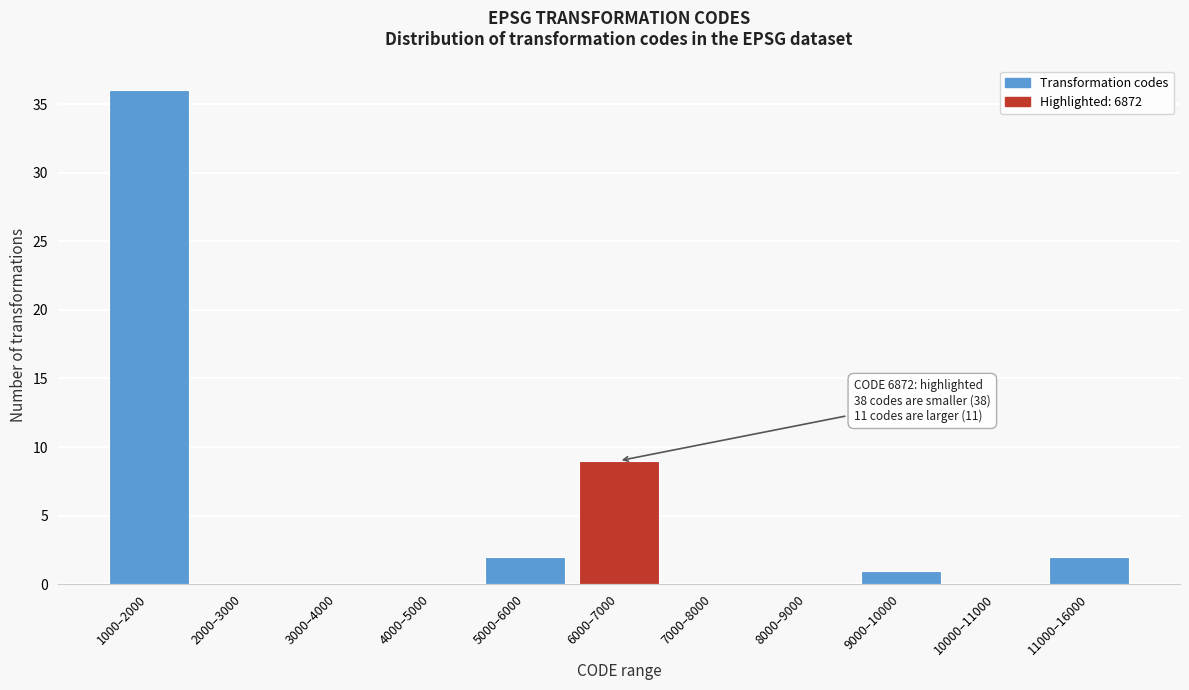

Reading right to left, transcribe all the data shown in this chart.

11000–16000=2	10000–11000=0	9000–10000=1	8000–9000=0	7000–8000=0	6000–7000=9	5000–6000=2	4000–5000=0	3000–4000=0	2000–3000=0	1000–2000=36